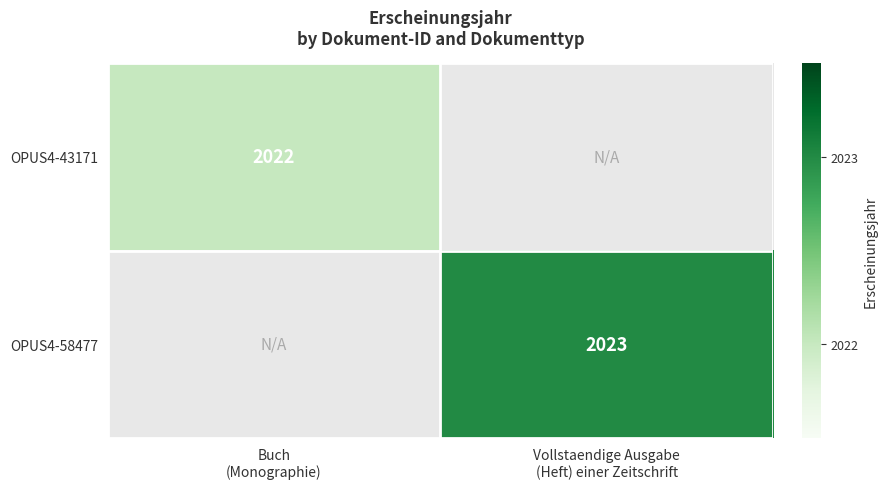

How many distinct data groups are displayed?

2